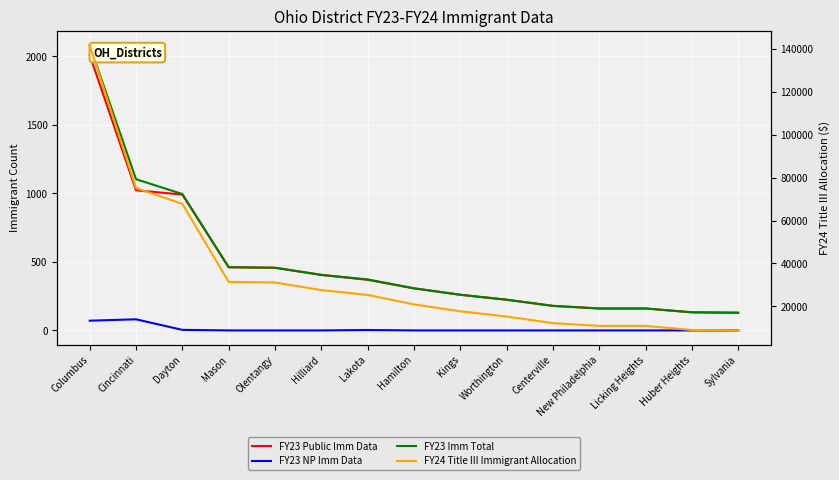

What is the difference between the maximum and second lowest values in the FY23 NP Imm Data series?

81.0